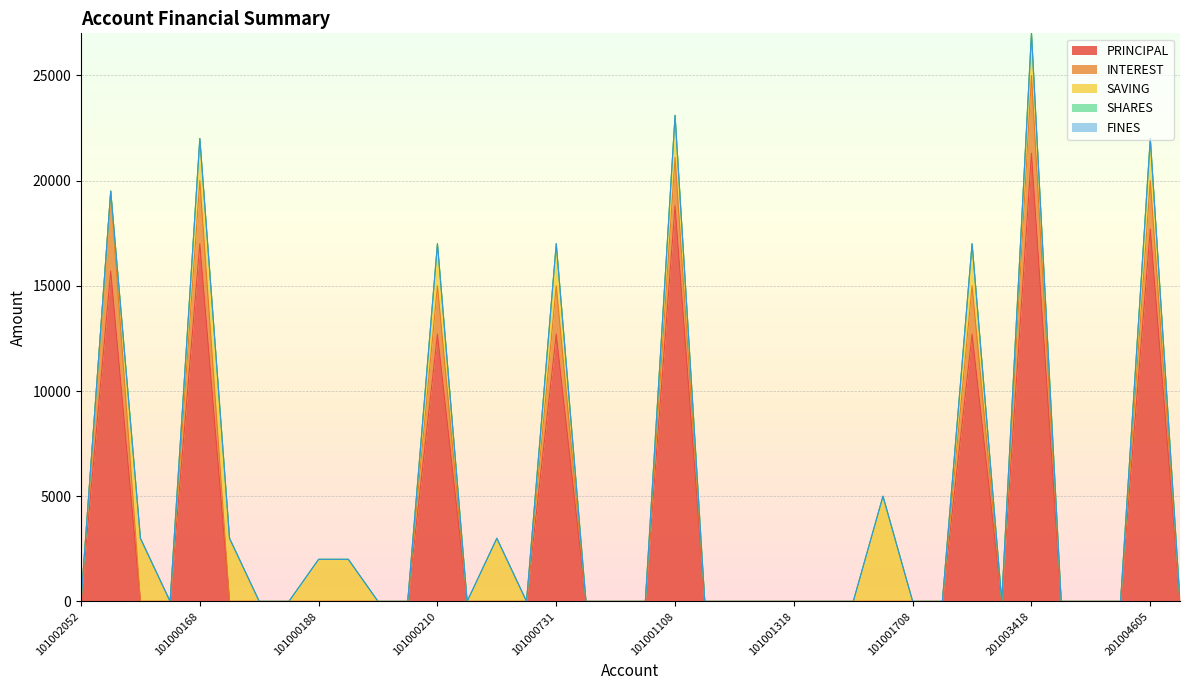

Does the chart display data point markers on the line(s)?

No